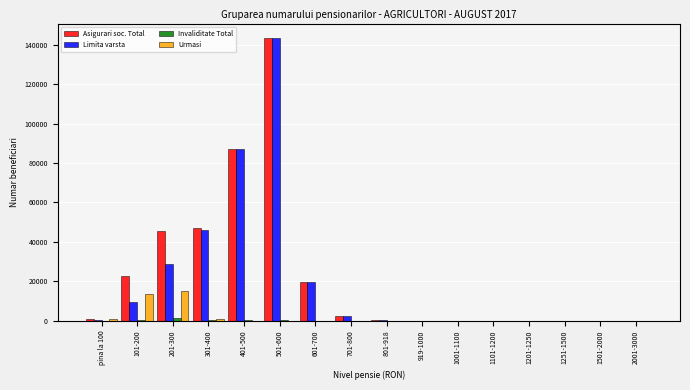

What is the maximum value for Limita varsta?

143495